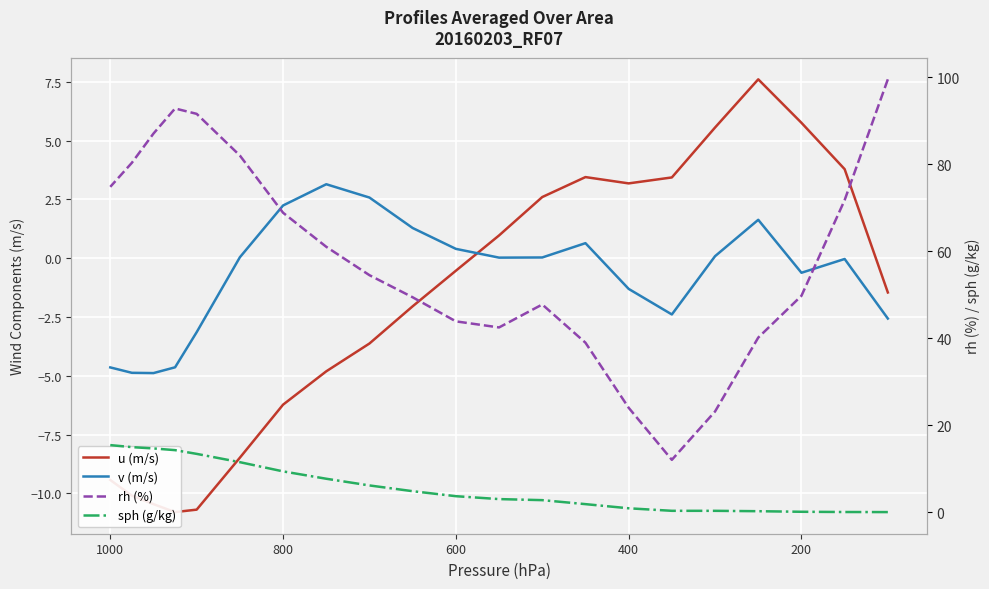

What are all the series names shown in the legend?

u (m/s), v (m/s), rh (%), sph (g/kg)